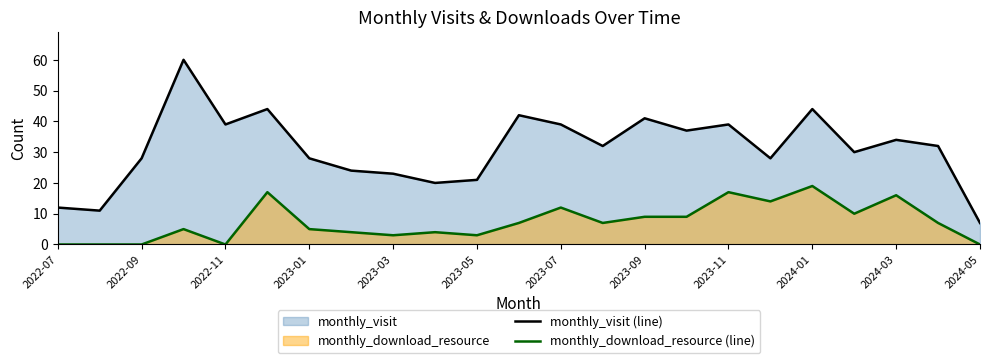

What is the sum of all monthly_download_resource (line) values?

168